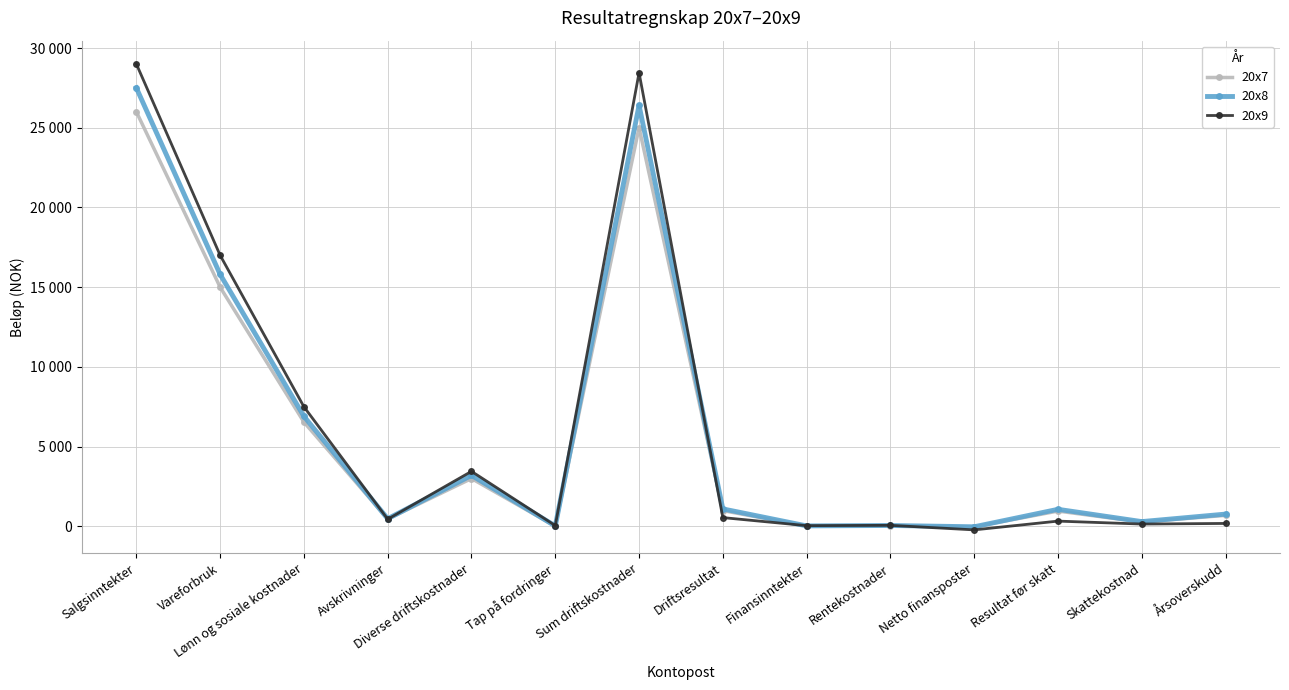

The 20x8 series shows 1317 at Årsoverskudd. True or false?

False